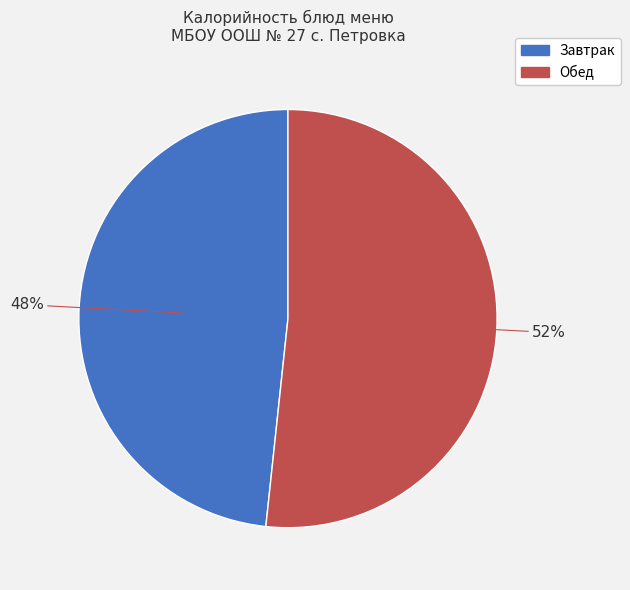

Is there a majority slice in this chart?

Yes